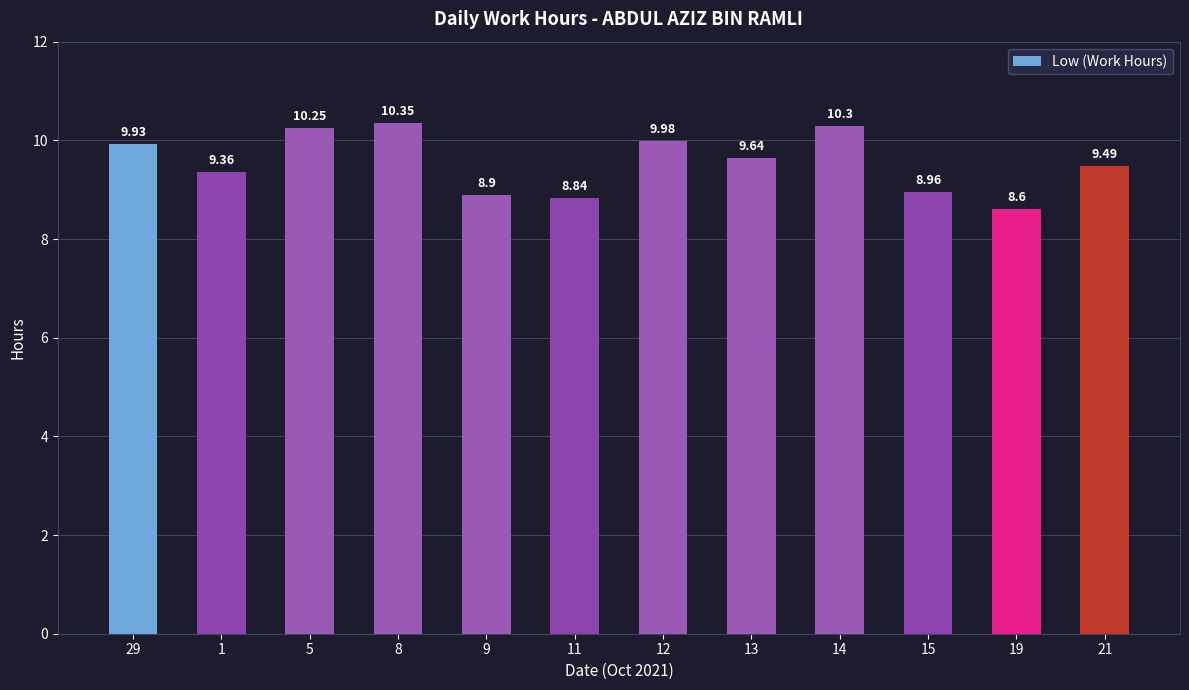

True or false: the data shows 8.6 at 19.

True